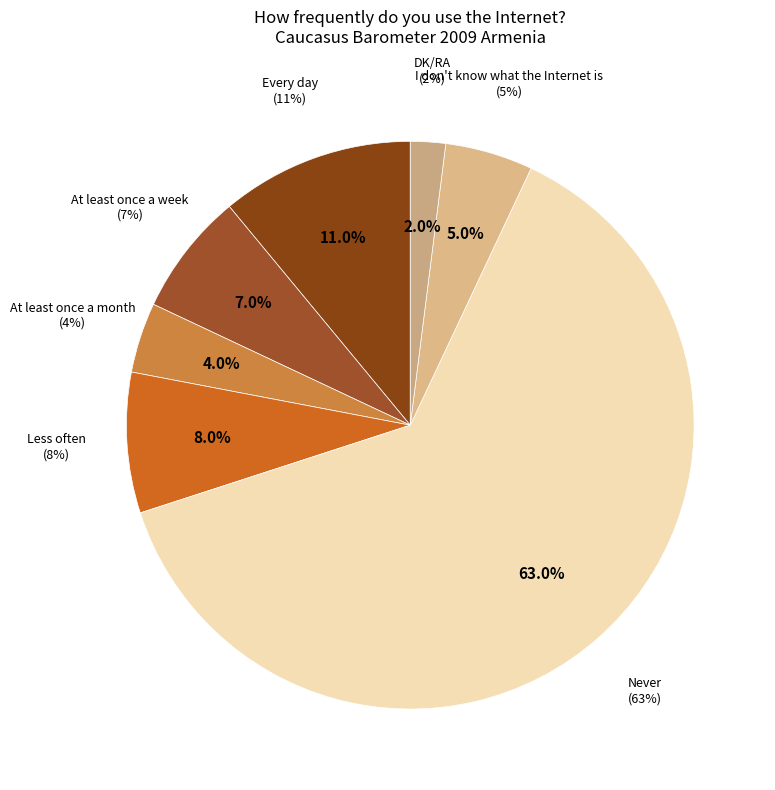

Which slice is the largest?

Never